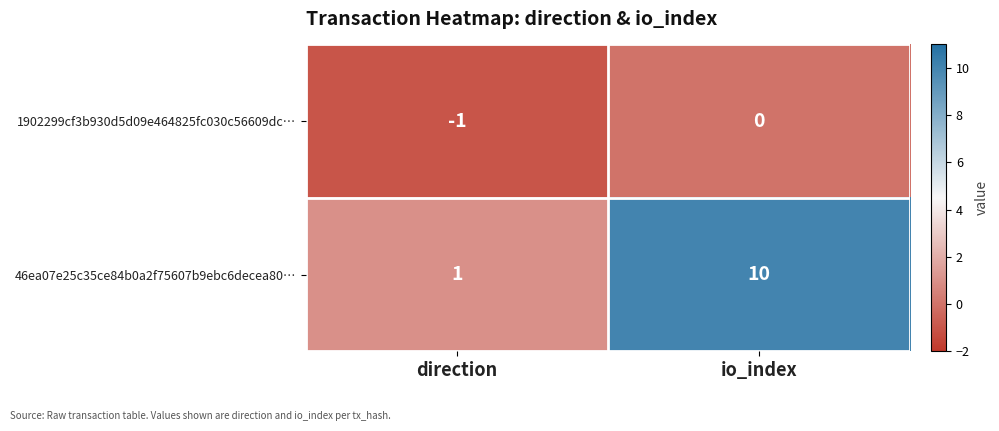

How many data points in 46ea07e25c35ce84b0a2f75607b9ebc6decea80… are less than 10?

1